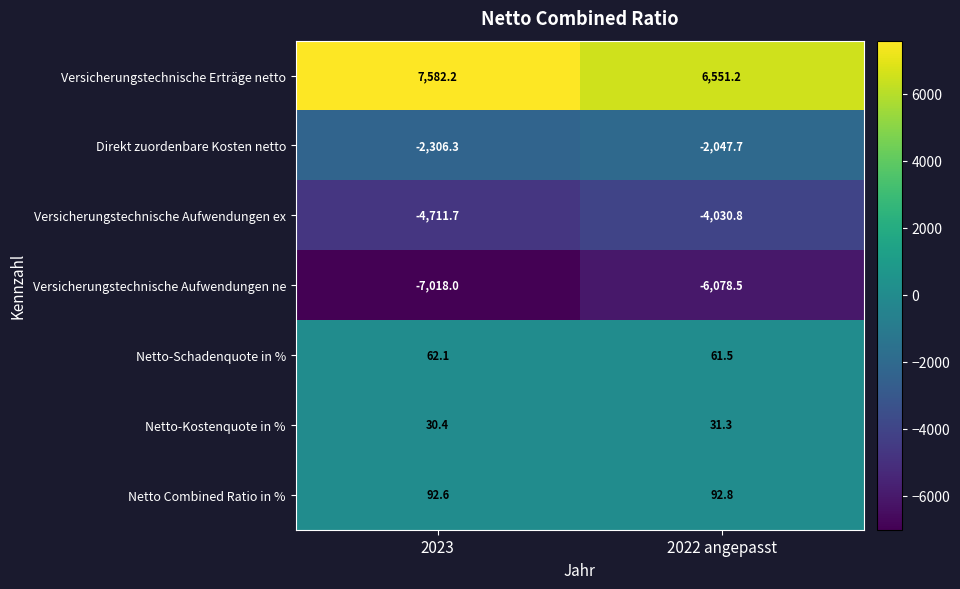

Which category has the lowest value across all series?

2023